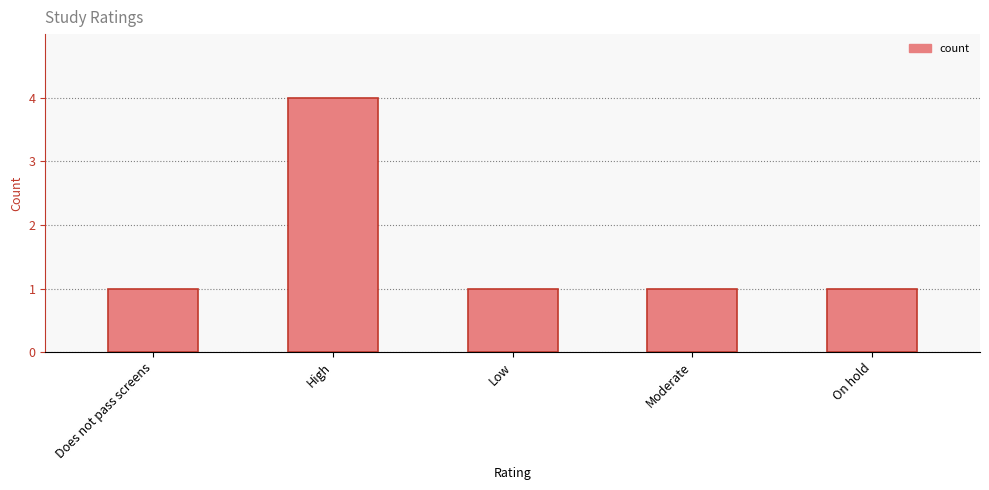

Reading left to right, list all the values displayed in this chart.

1	4	1	1	1